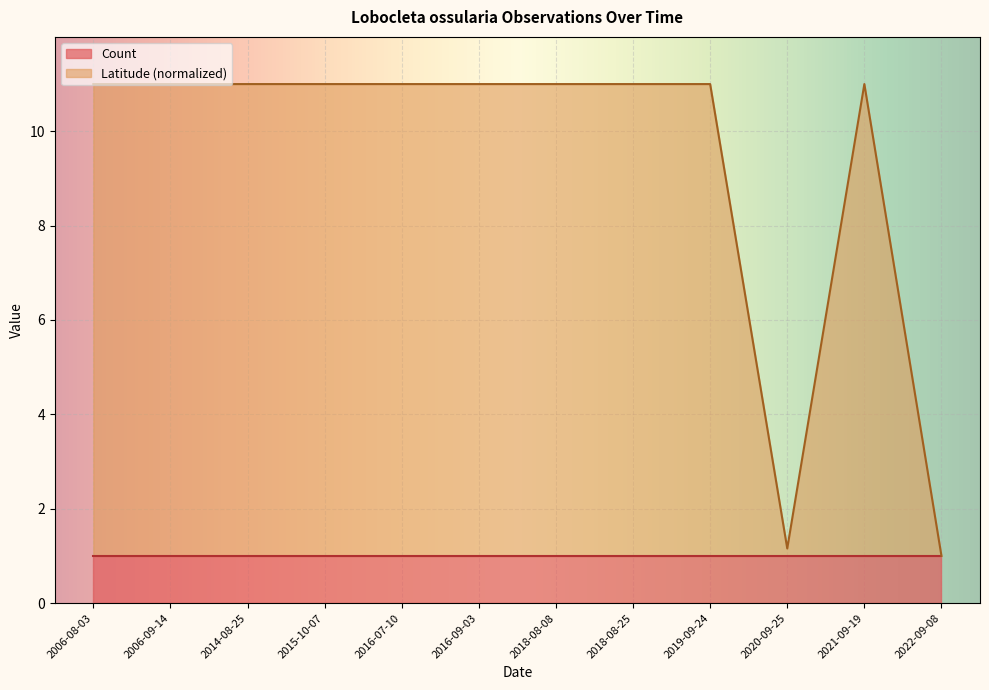

List the labels in order of value, largest first.

2006-08-03, 2006-09-14, 2014-08-25, 2015-10-07, 2016-07-10, 2016-09-03, 2018-08-08, 2018-08-25, 2019-09-24, 2021-09-19, 2020-09-25, 2022-09-08